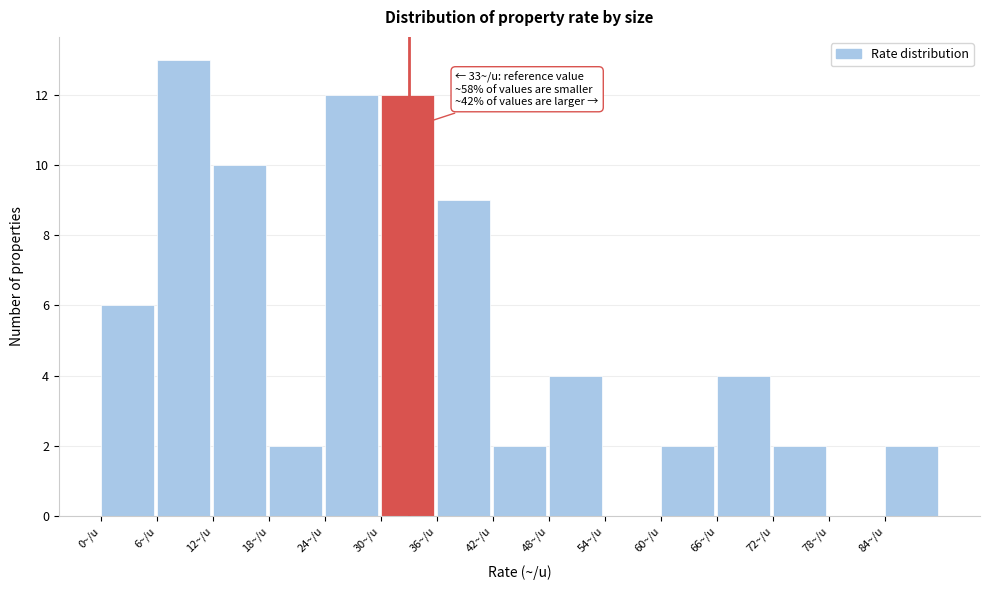

Which range on the x-axis has the tallest bar?

6 to 12